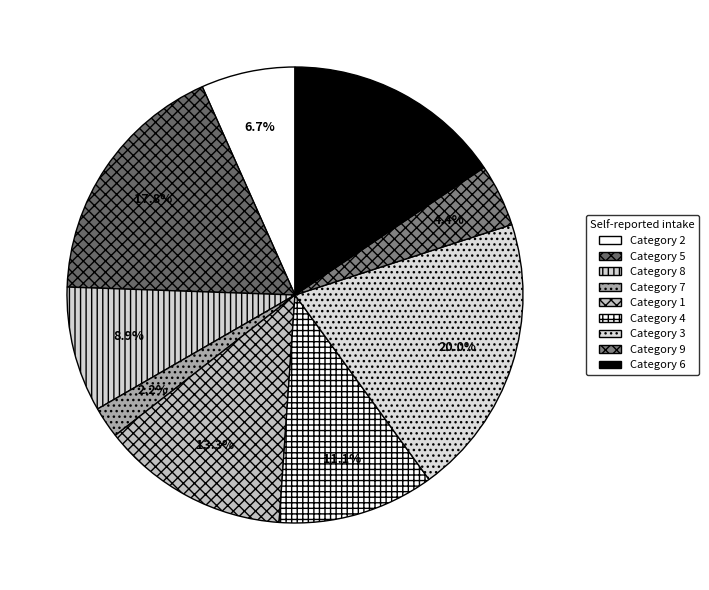

Which category has the biggest portion of the pie?

Category 3